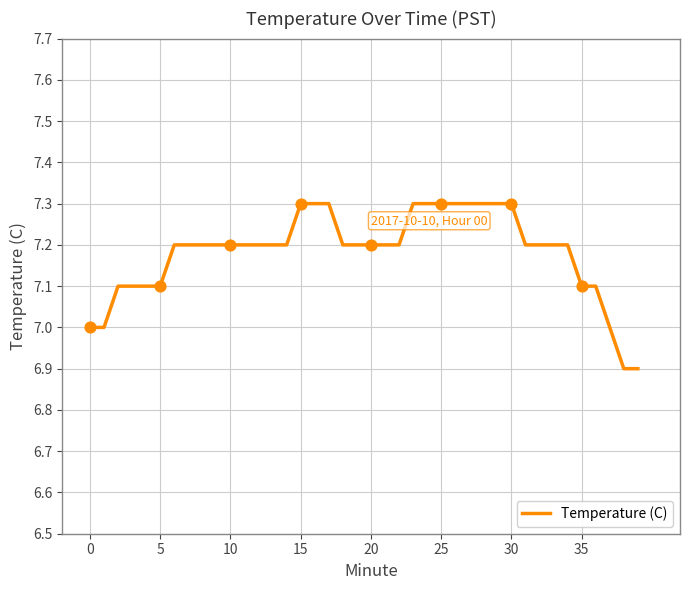

What is the greatest value displayed?

7.3